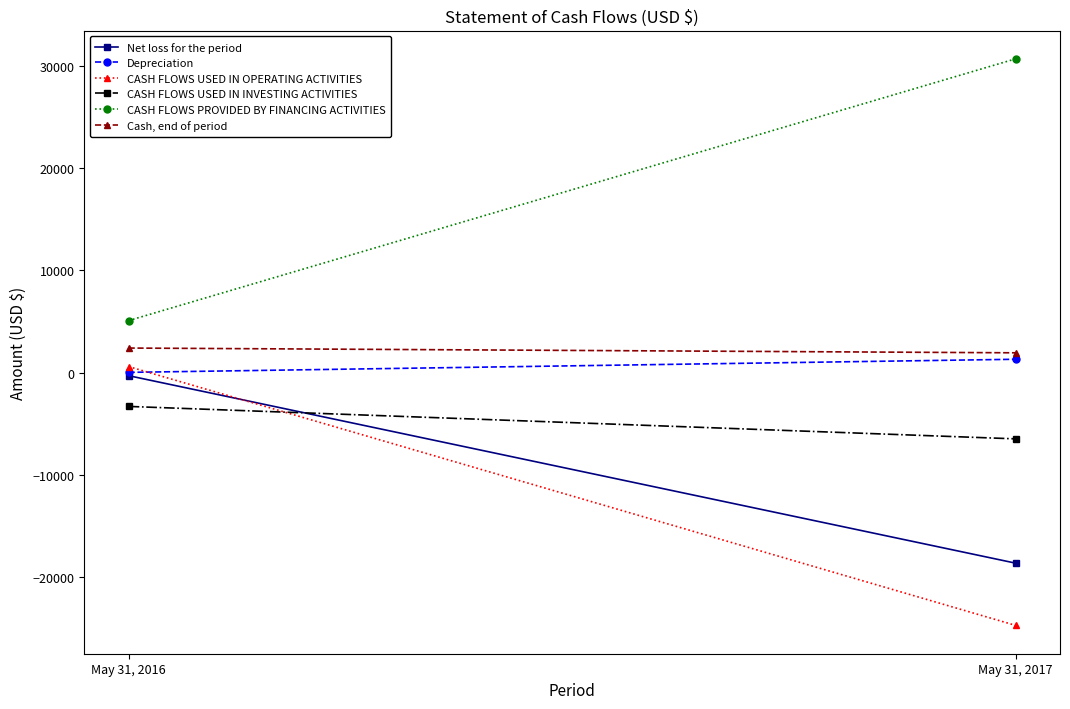

What is the greatest value displayed?

30689